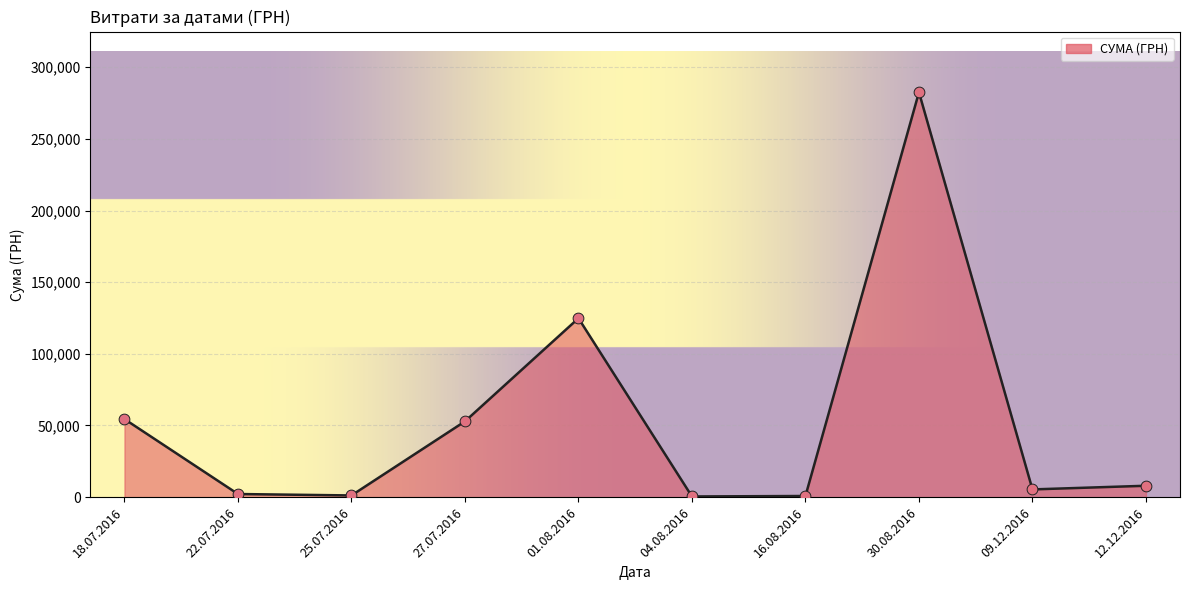

Approximately how many times larger is the value at 01.08.2016 compared to 27.07.2016?

2.4